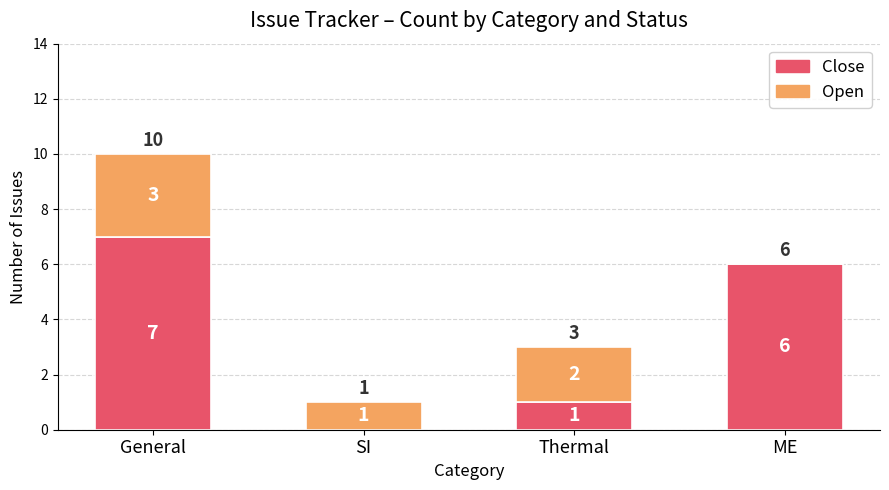

What is the maximum value for Close?

7